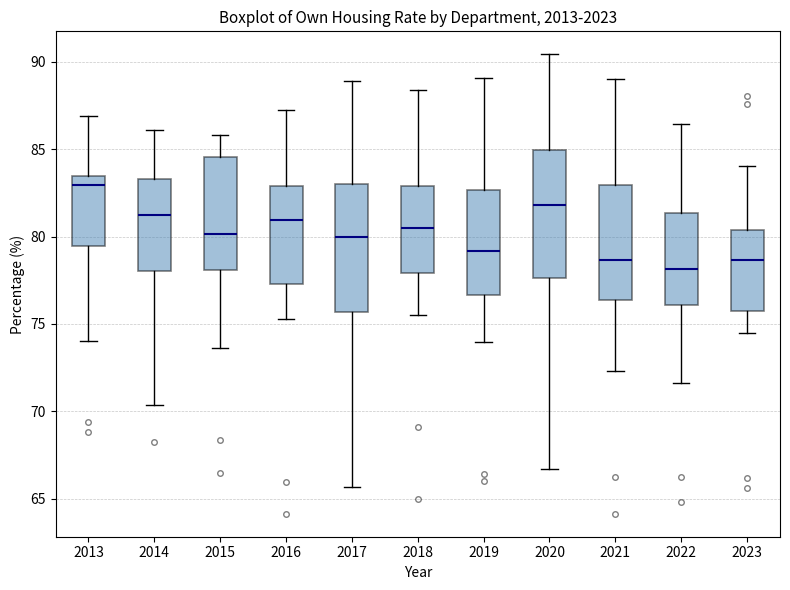

Where is the lower edge of the box at x = 2014 on the y-axis? The values are not printed on the chart, so give them approximately, as read against the axis.

78.0